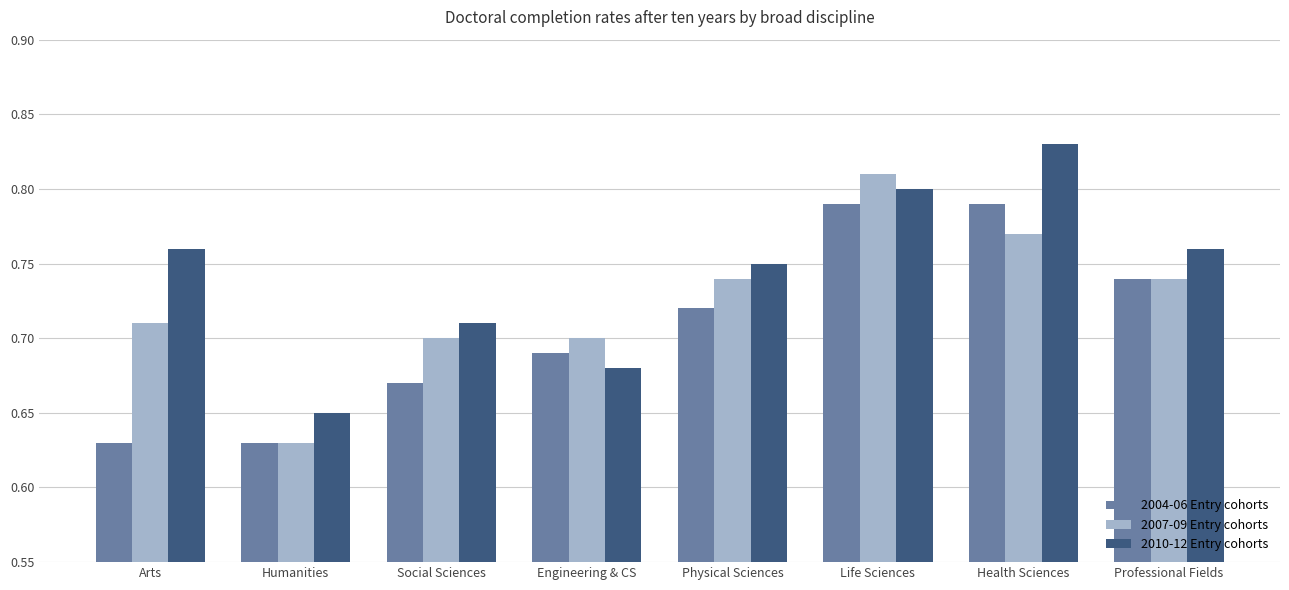

List the series in order of their overall mean, lowest first.

2004-06 Entry cohorts, 2007-09 Entry cohorts, 2010-12 Entry cohorts